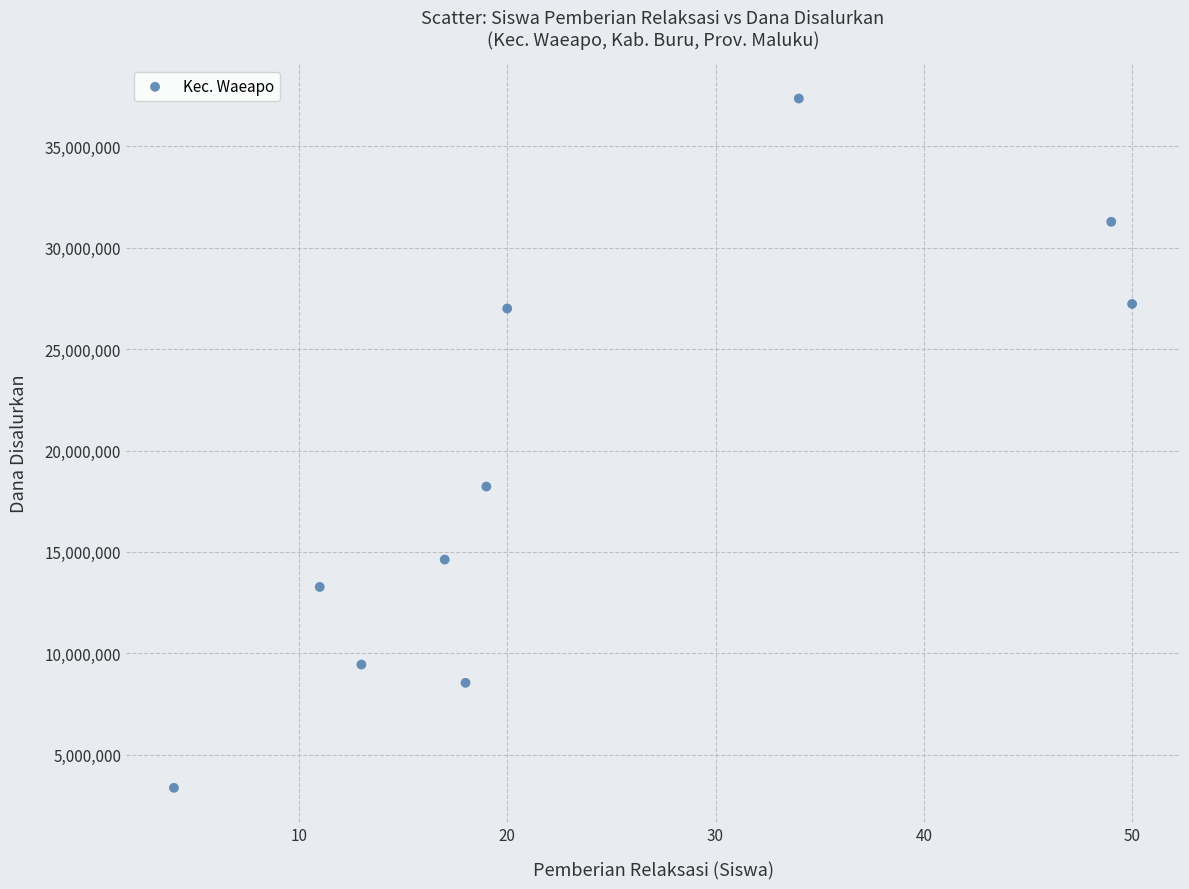

What Y value in the scatter plot is closest to 20362500?

18225000